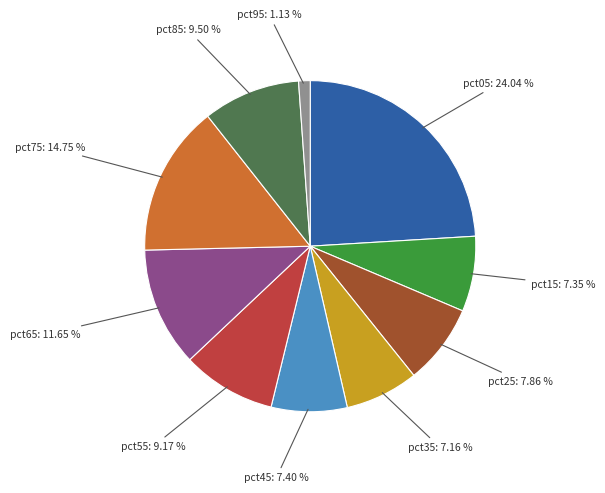

How many segments does this pie chart have?

10